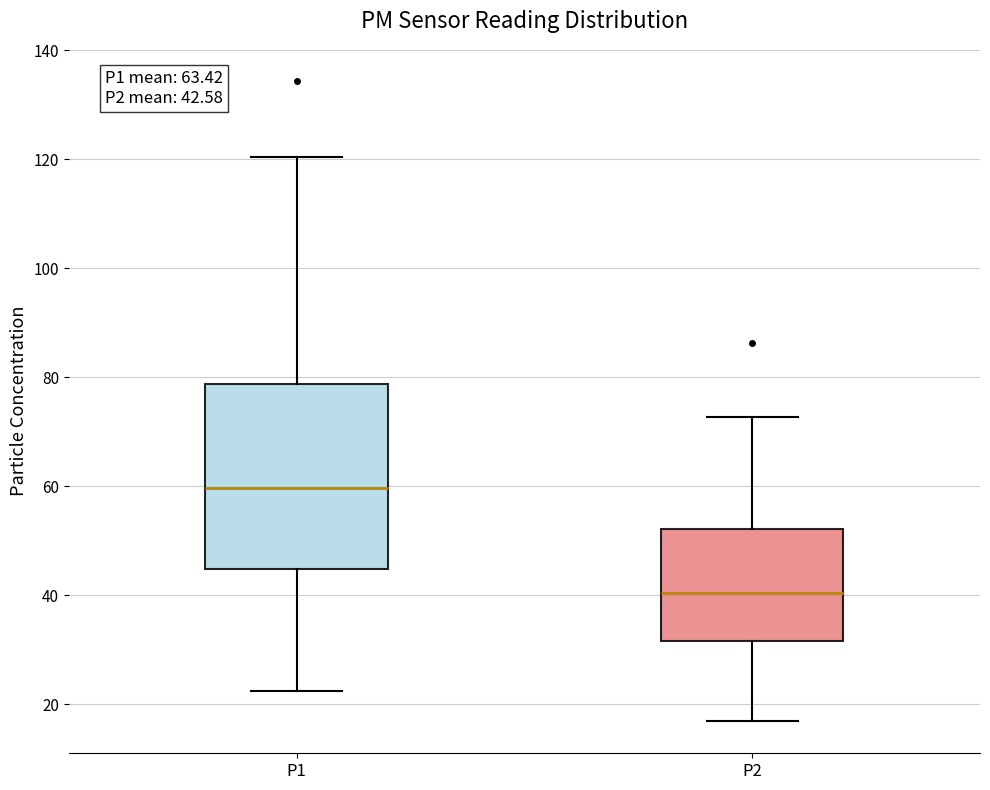

Which box has the highest median line?

P1